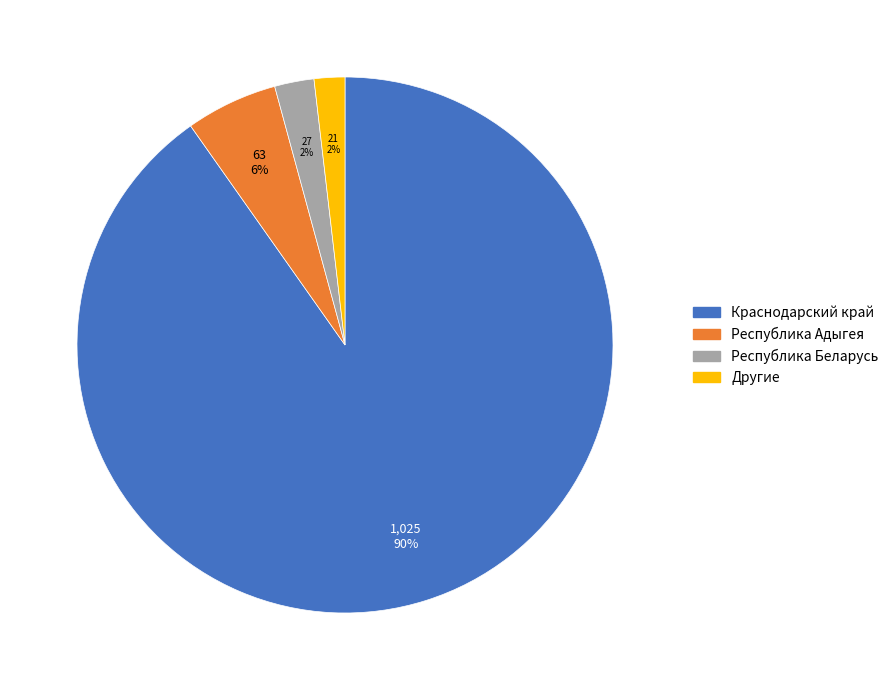

Does any single category account for the majority?

Yes